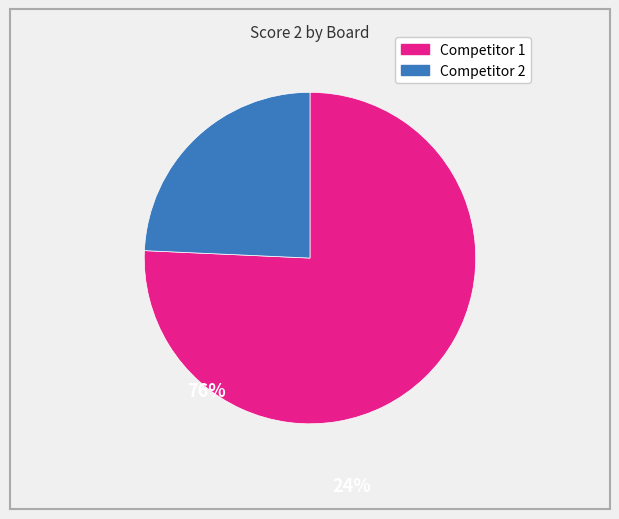

Is there a majority slice in this chart?

Yes